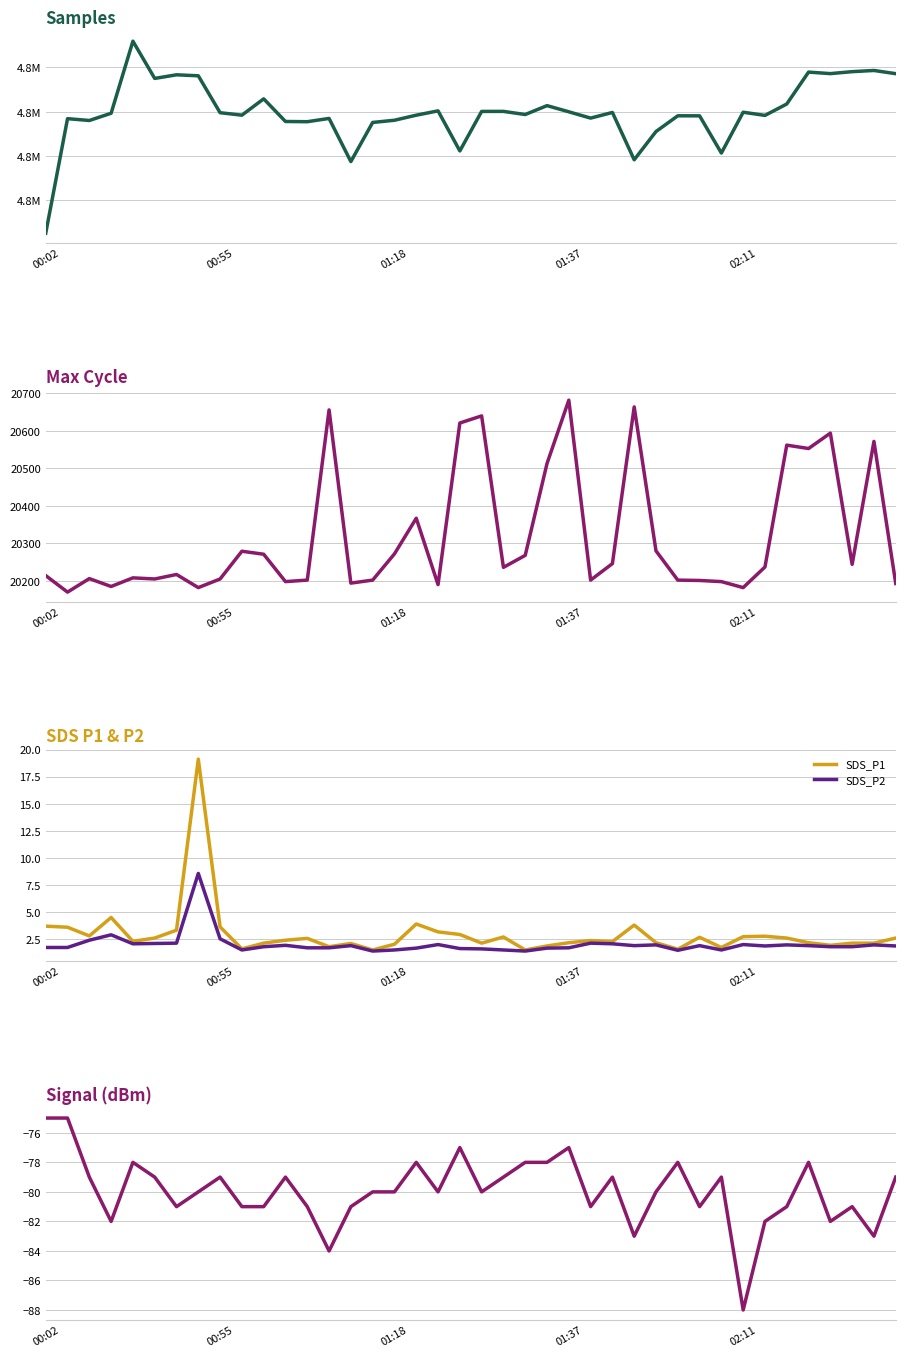

What is the total value across all series at 10?

4886044.9